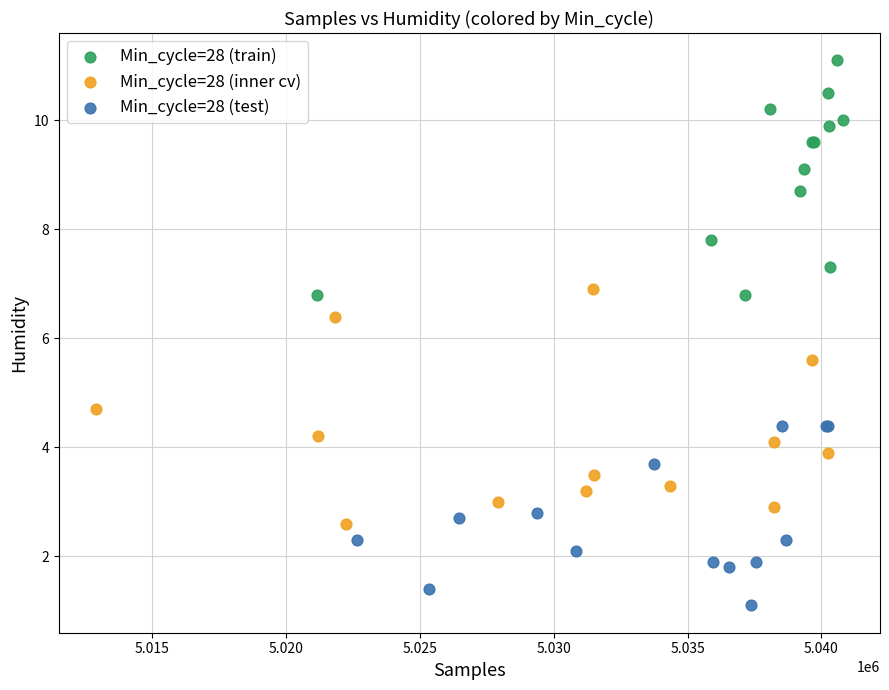

Which series contains the highest Y value?

Min_cycle=28 (train)